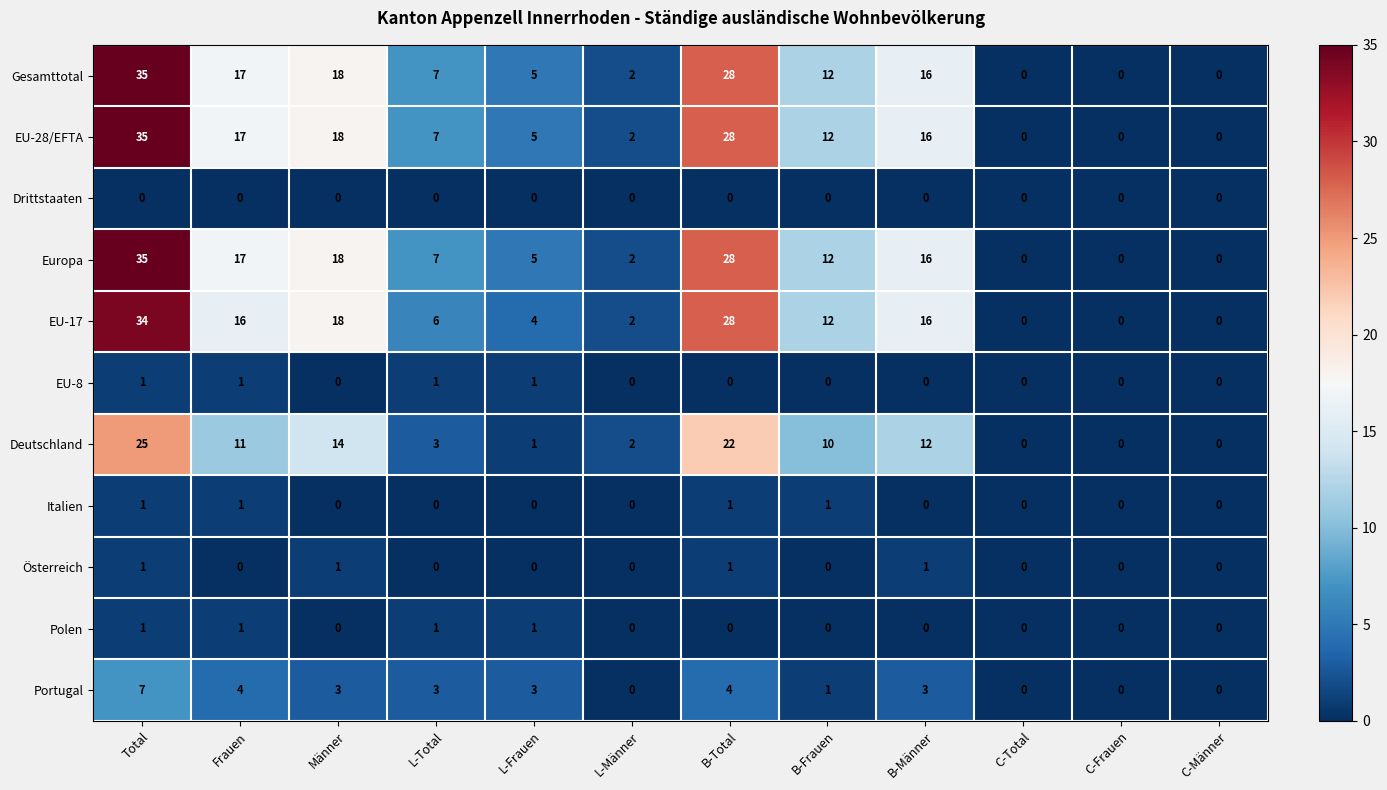

At which category is the sum across all series the highest?

Total